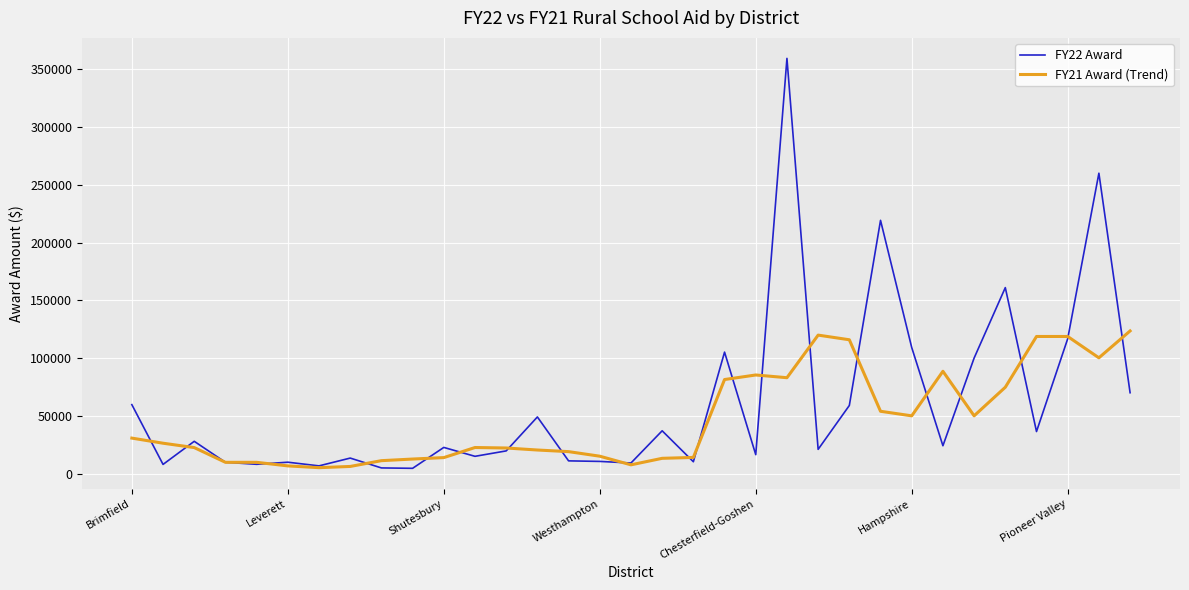

In FY22 Award, how many points are higher than both neighbors (excluding endpoints)?

11